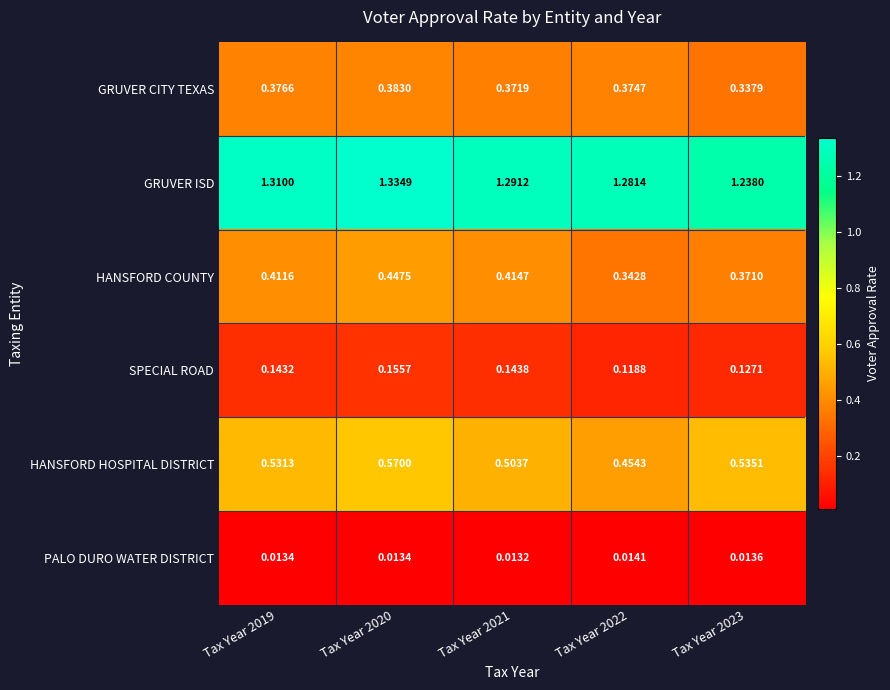

Which series changed the most between Tax Year 2020 and Tax Year 2022?

HANSFORD HOSPITAL DISTRICT